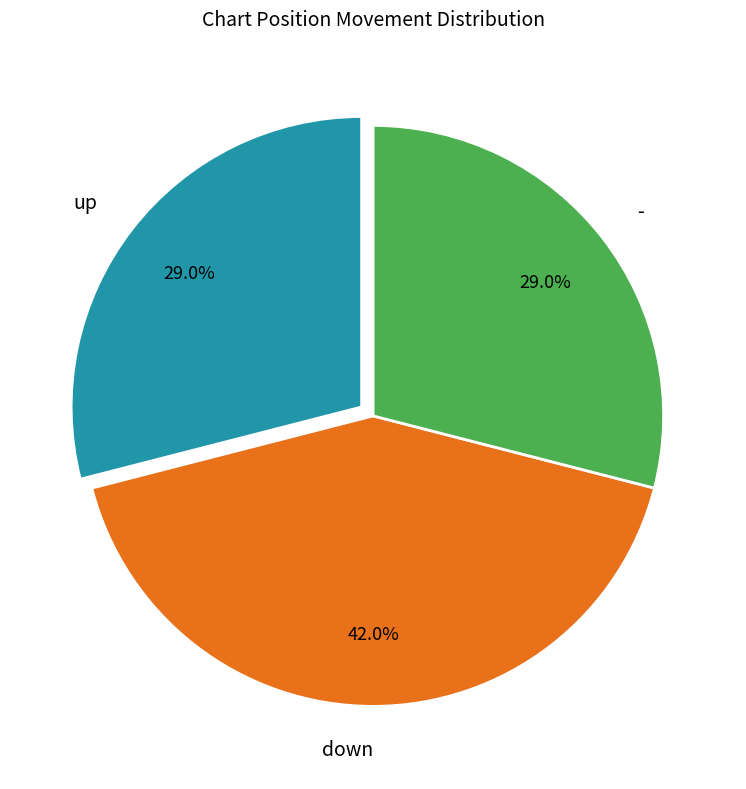

To the nearest percent, what is the combined percentage of down and up?

71%